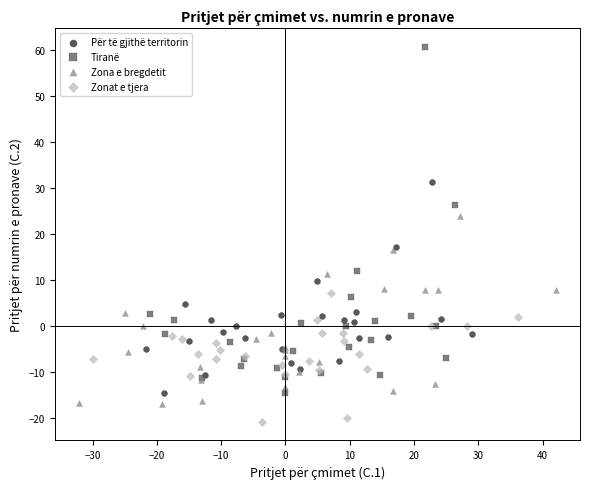

Which series reaches the maximum Y coordinate?

Tiranë